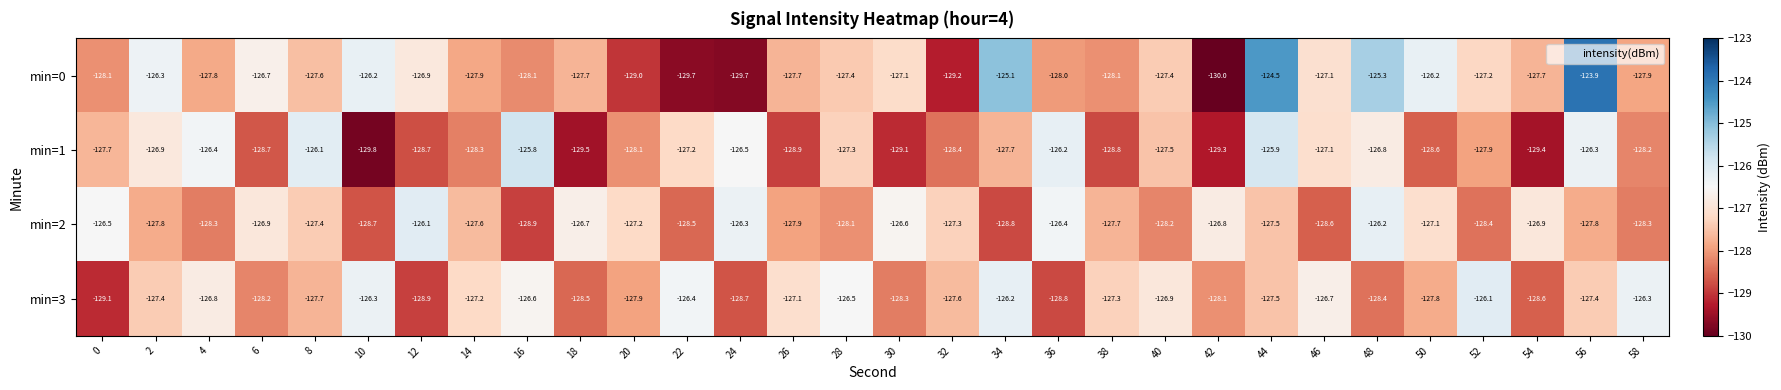

What is the total value across all series at 2?

-508.4